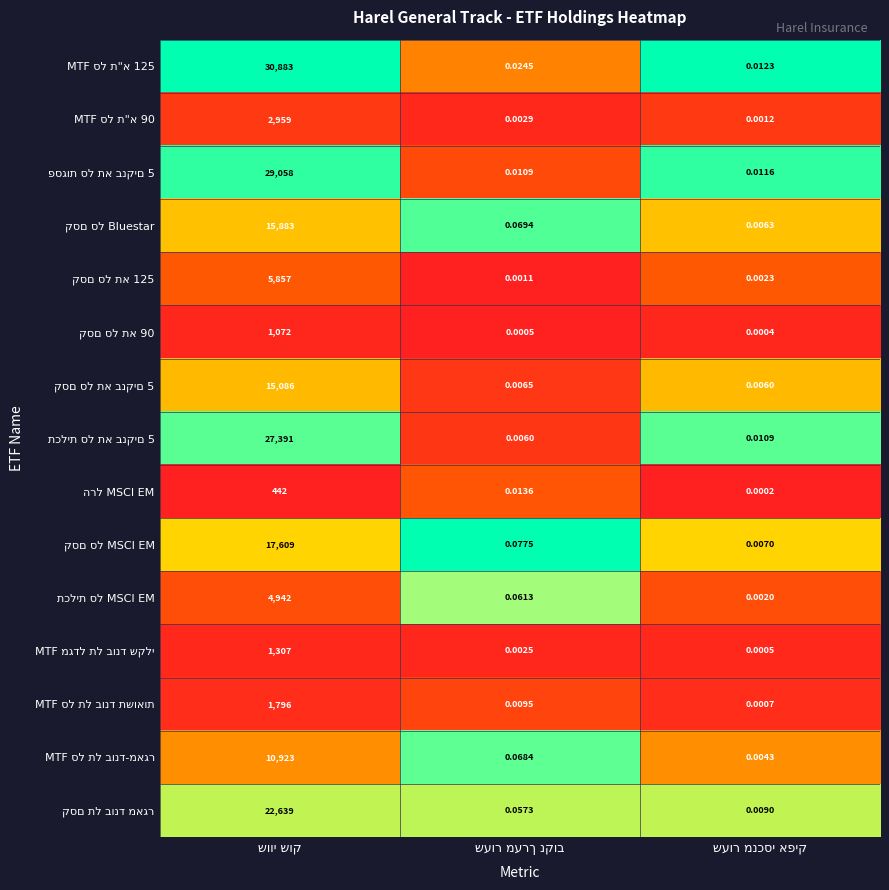

How many series are shown in this chart?

15